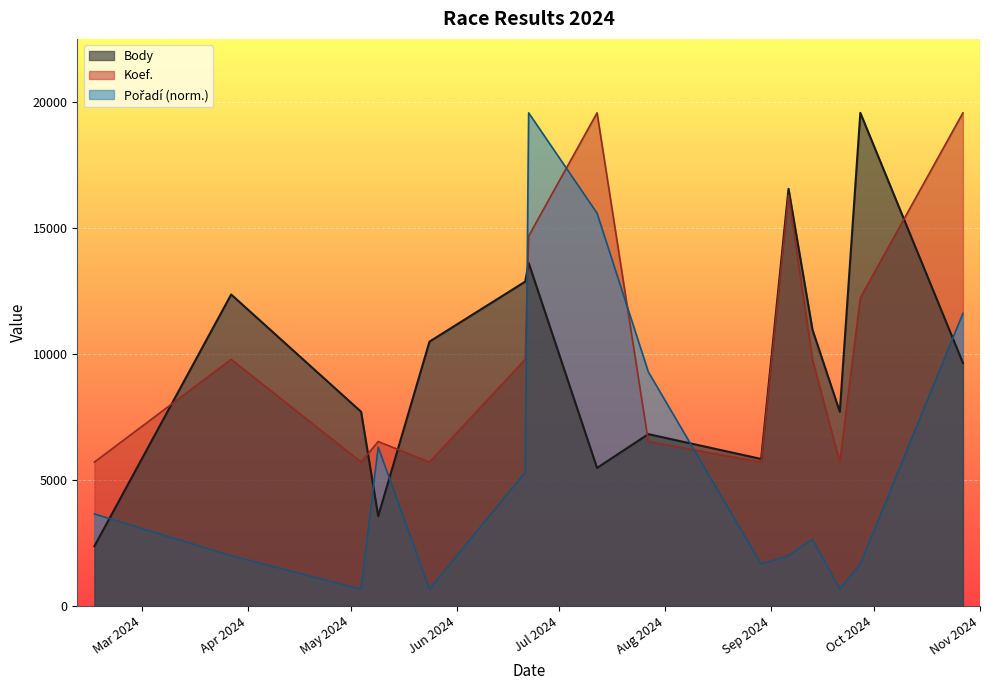

Which series has the largest range (max minus min)?

Pořadí